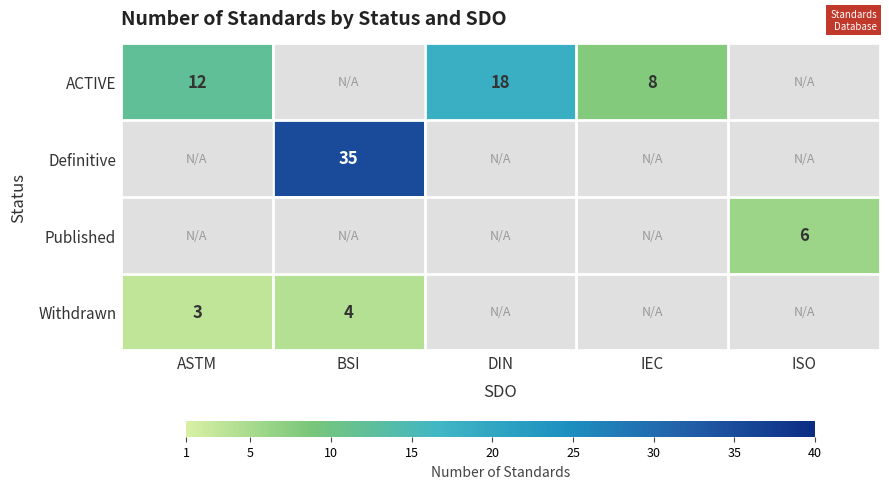

The value of ACTIVE at DIN is 7. True or false?

False